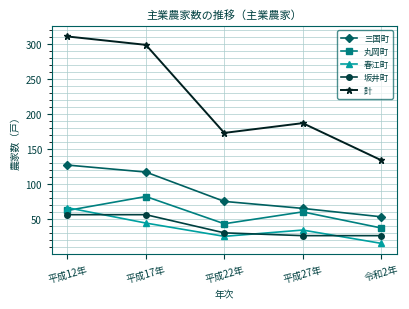

Which series has the widest spread of values?

計